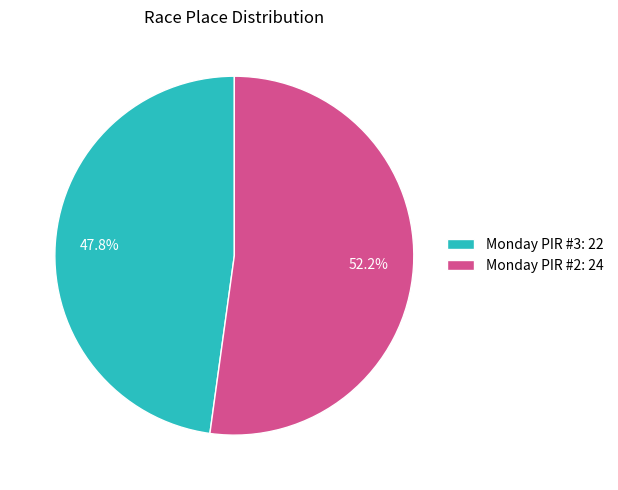

What is the ratio of the value at Monday PIR #3 to the value at Monday PIR #2?

0.9